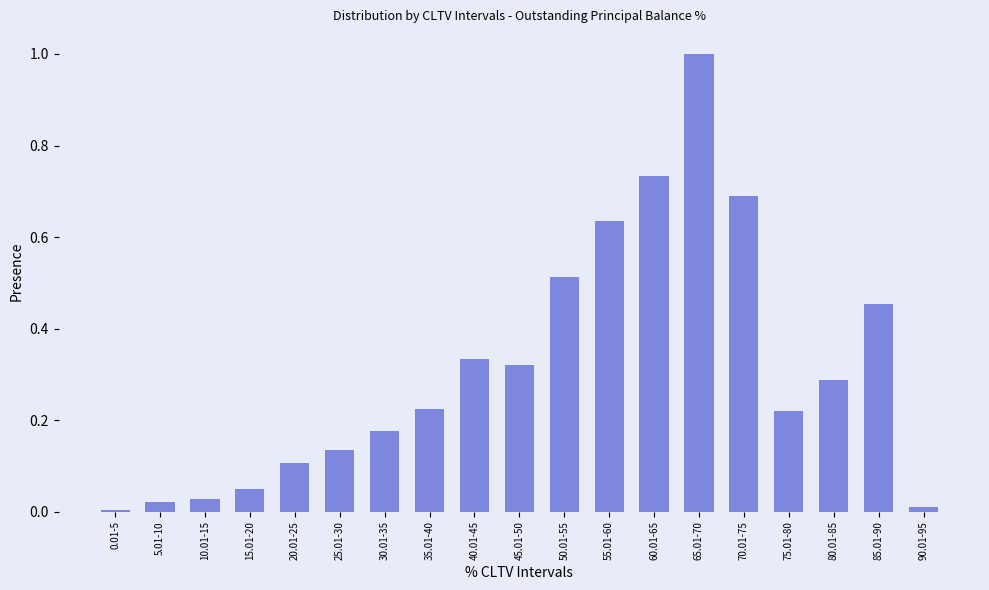

What is the greatest value displayed?

1.0